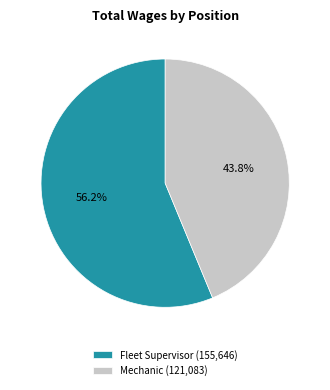

Approximately how many times larger is the value at Mechanic compared to Fleet Supervisor?

0.8